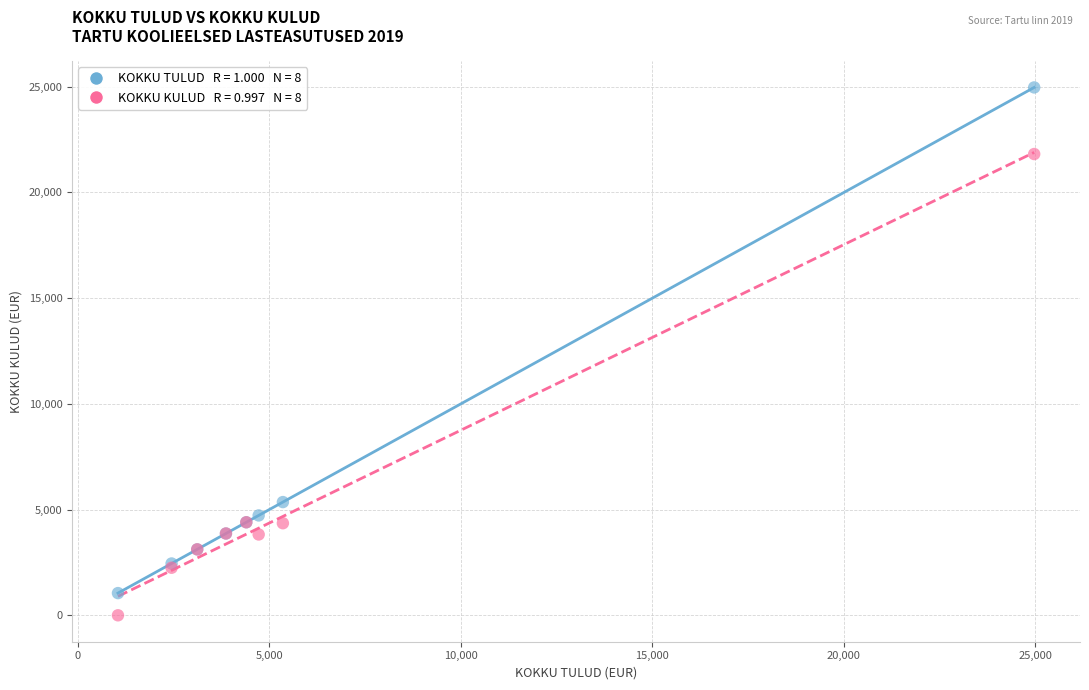

Across all series, what Y value is closest to 12483?

5355